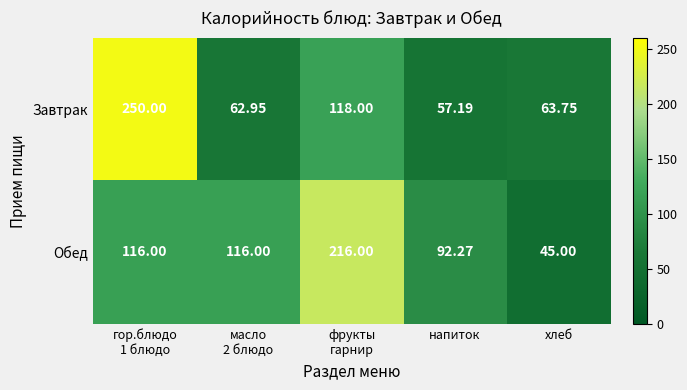

Count the number of categories in the chart.

5